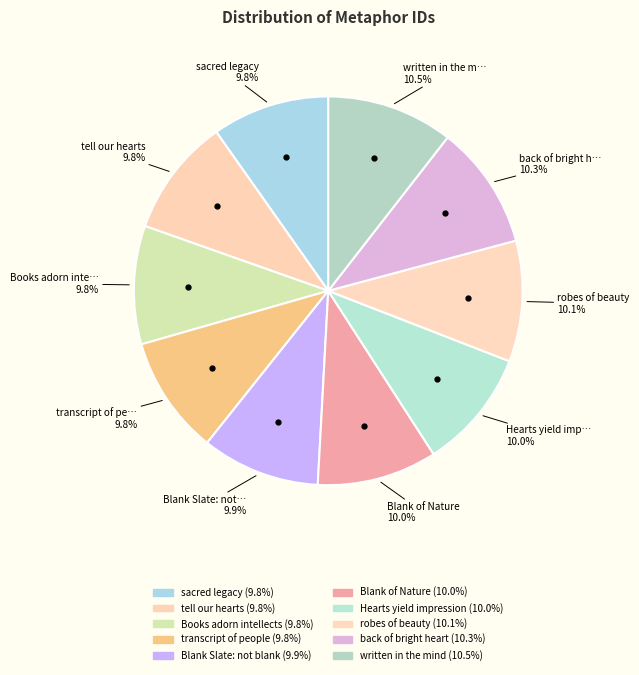

How many slices are in this pie chart?

10